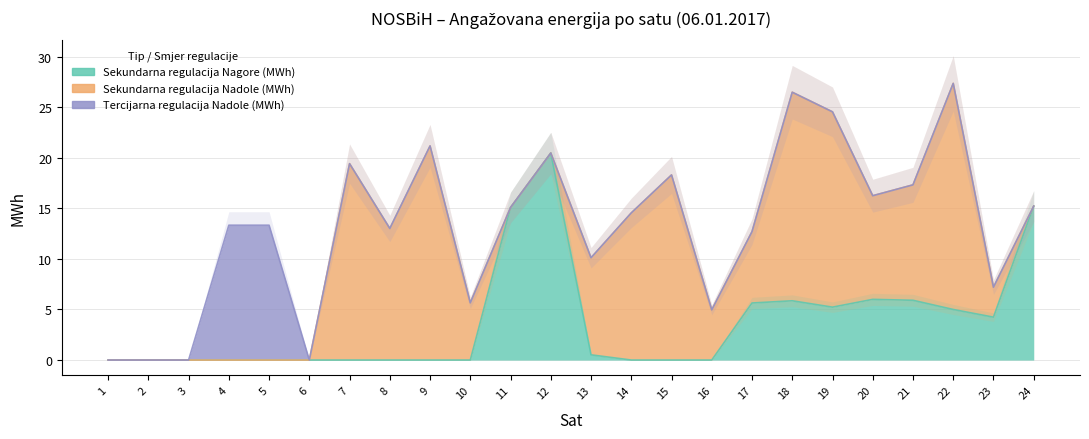

What is the difference between the second highest and second lowest values in the Sekundarna regulacija Nadole (MWh) series?

21.2